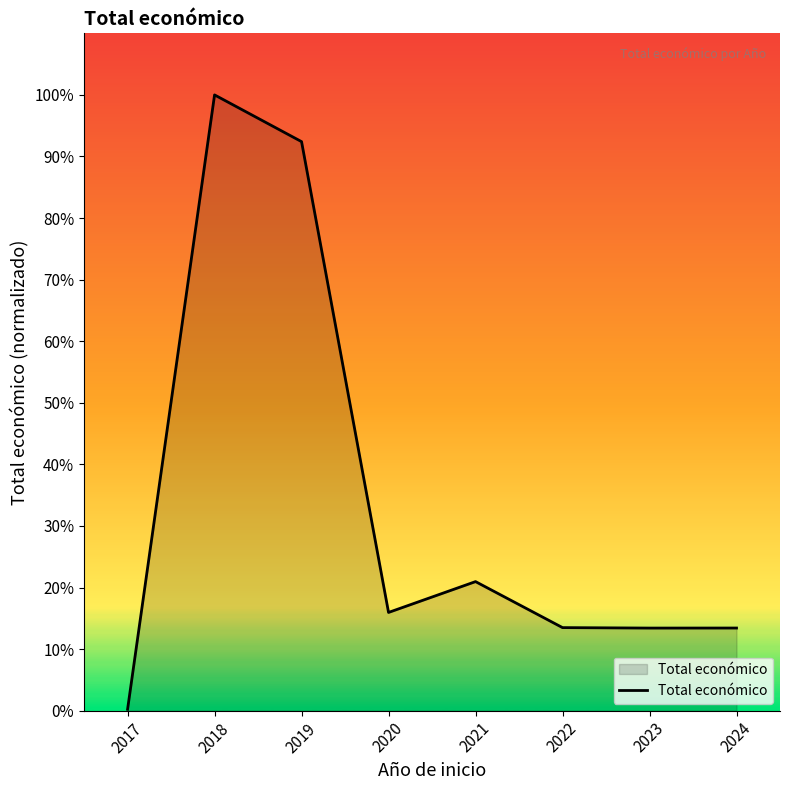

What is the difference between the maximum and minimum values?

99.8